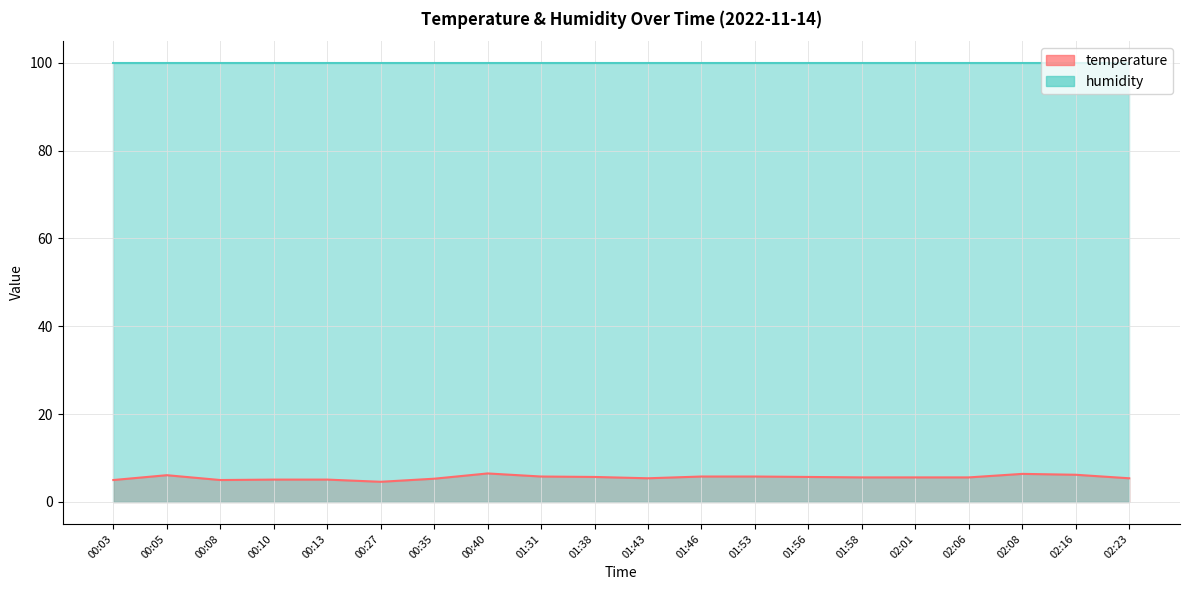

List the labels in order of value, largest first.

00:40, 02:08, 02:16, 00:05, 01:31, 01:46, 01:53, 01:38, 01:56, 01:58, 02:01, 02:06, 01:43, 02:23, 00:35, 00:10, 00:13, 00:03, 00:08, 00:27